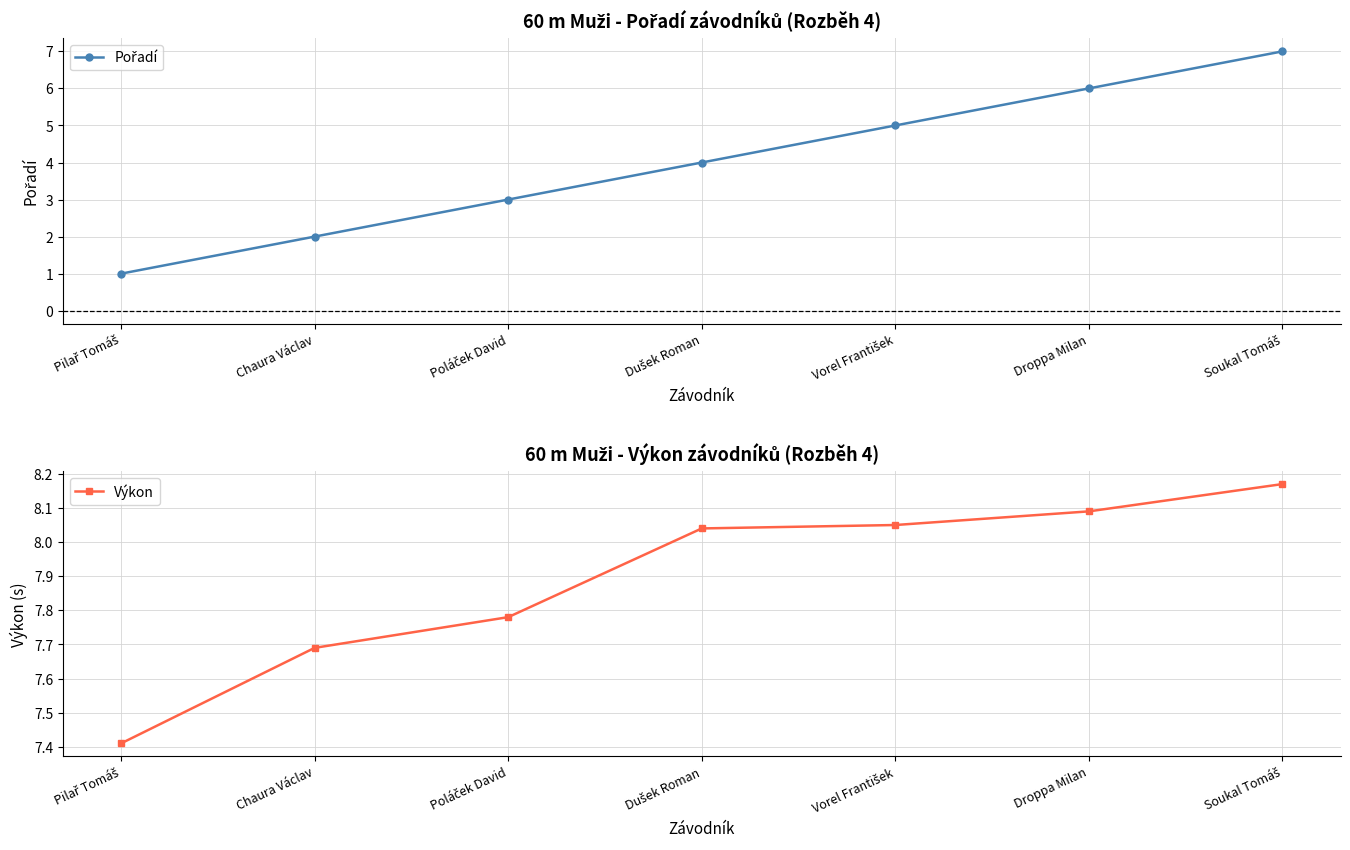

Rank the series by their average value, from highest to lowest.

Výkon, Pořadí